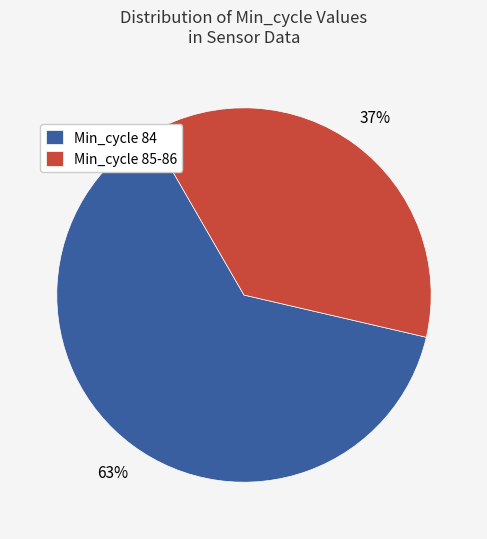

To the nearest percent, what is the average slice percentage?

50%